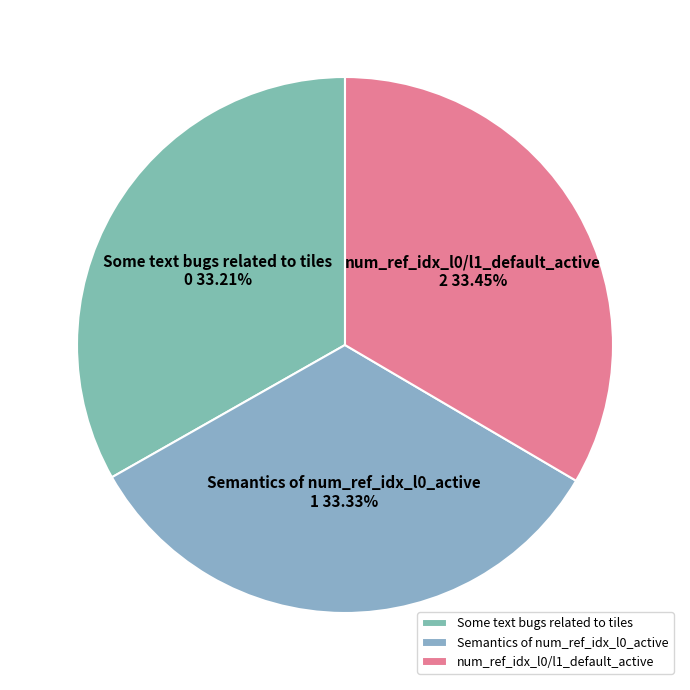

What is the total percentage of Some text bugs related to tiles and num_ref_idx_l0/l1_default_active?

66.7%